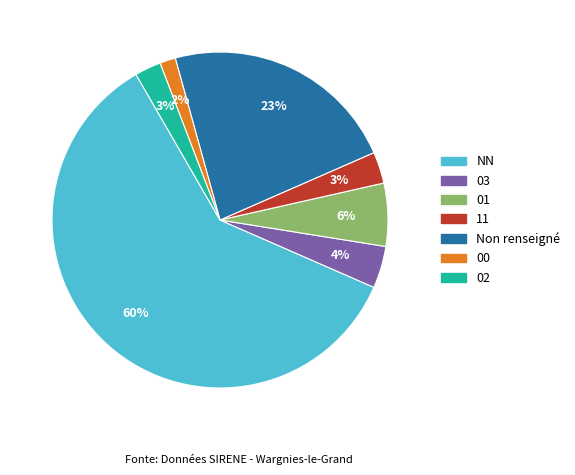

Is there a majority slice in this chart?

Yes